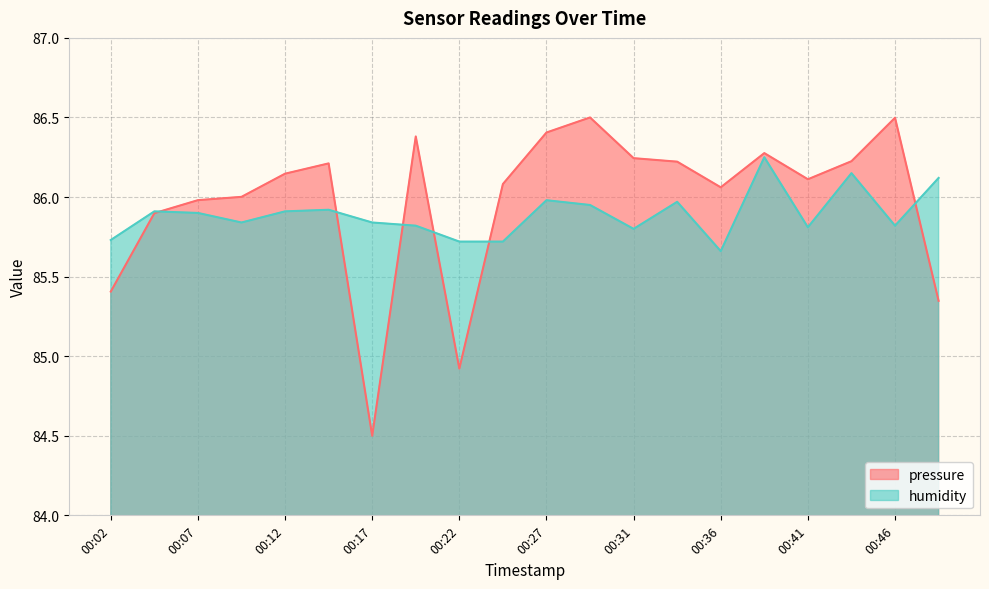

How many interior local peaks does the pressure series have?

5